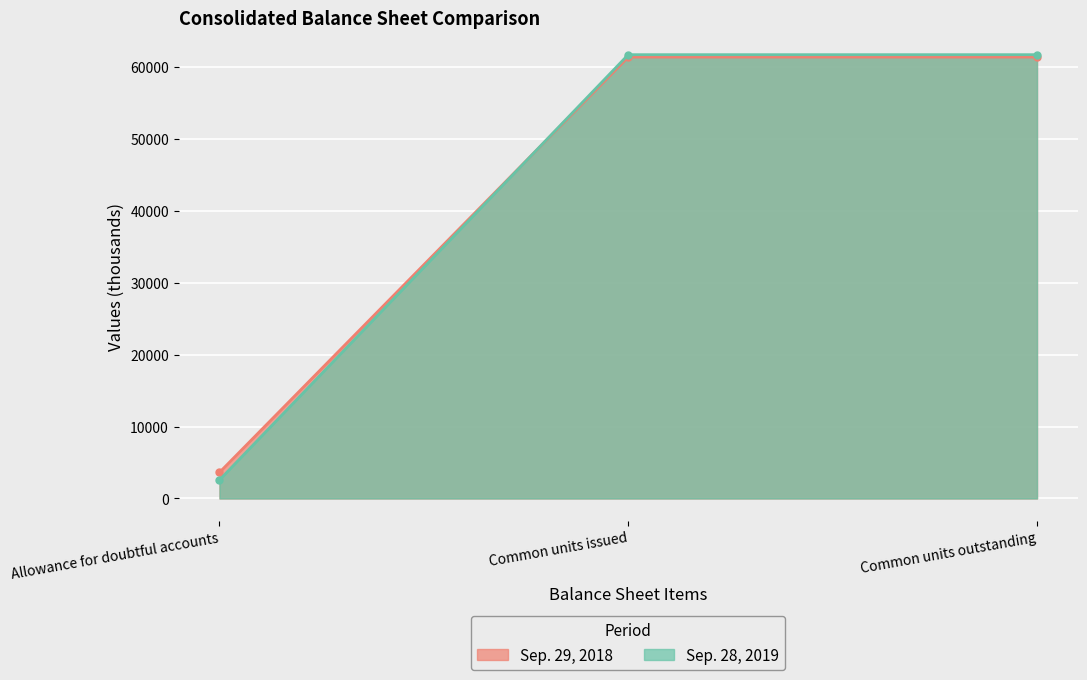

At how many categories does at least one series exceed 59090?

2